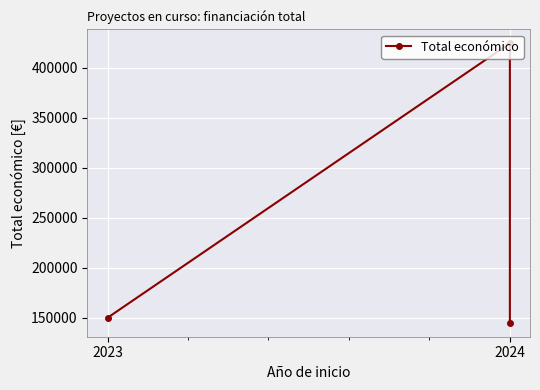

What is the ratio of the value at 2024 to the value at 2023?

1.0